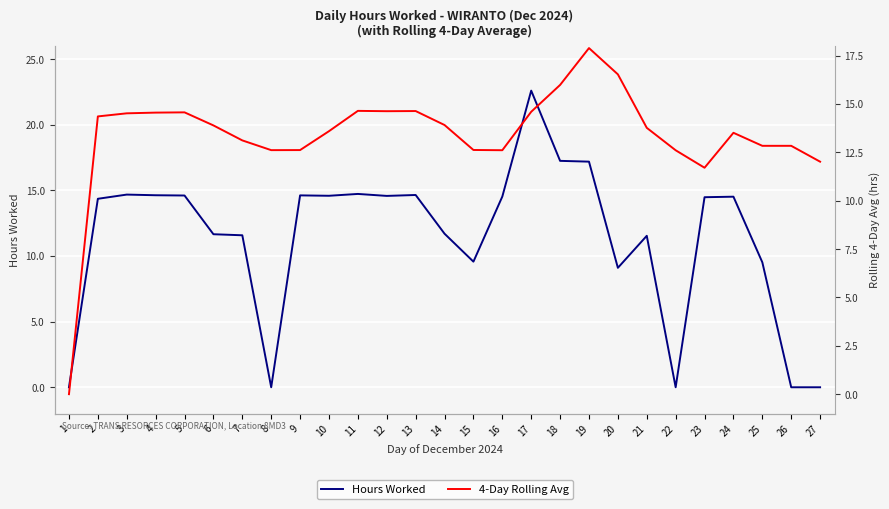

The 4-Day Rolling Avg series shows 6.2 at 27. True or false?

False